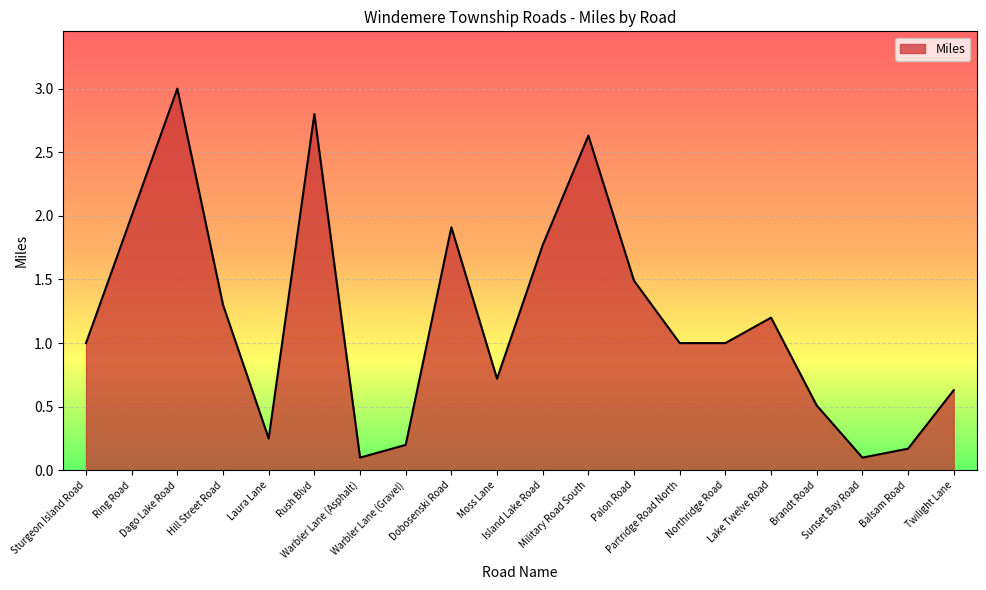

What is the greatest value displayed?

3.0